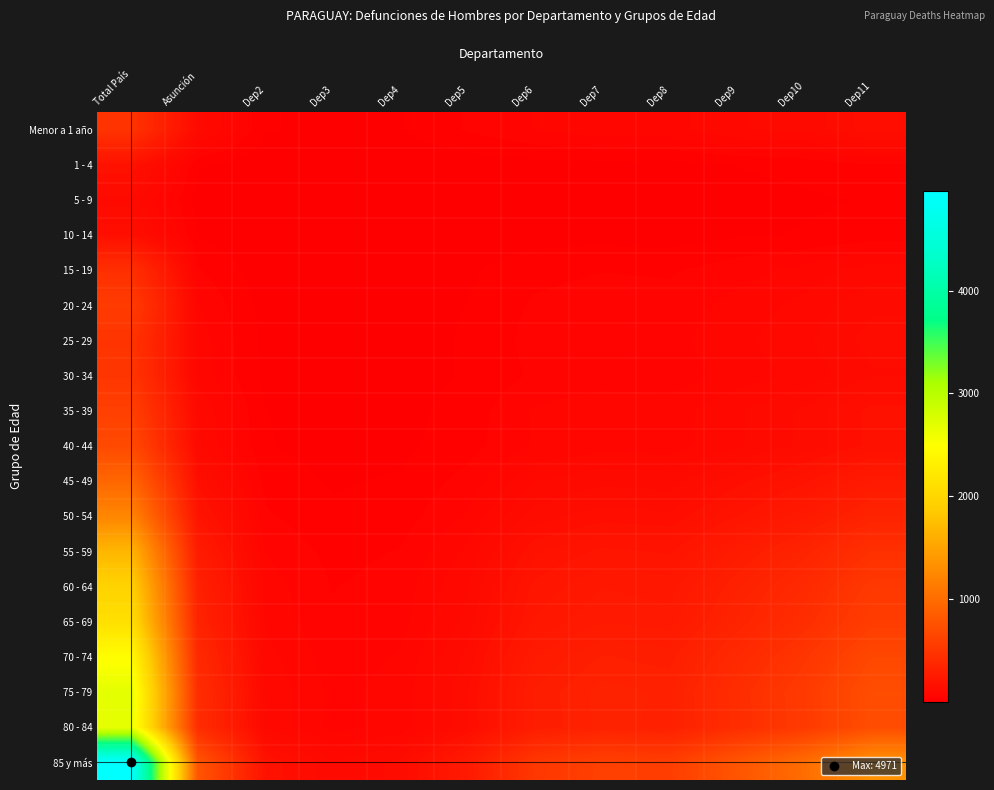

Which series has the largest total across all categories?

85 y más